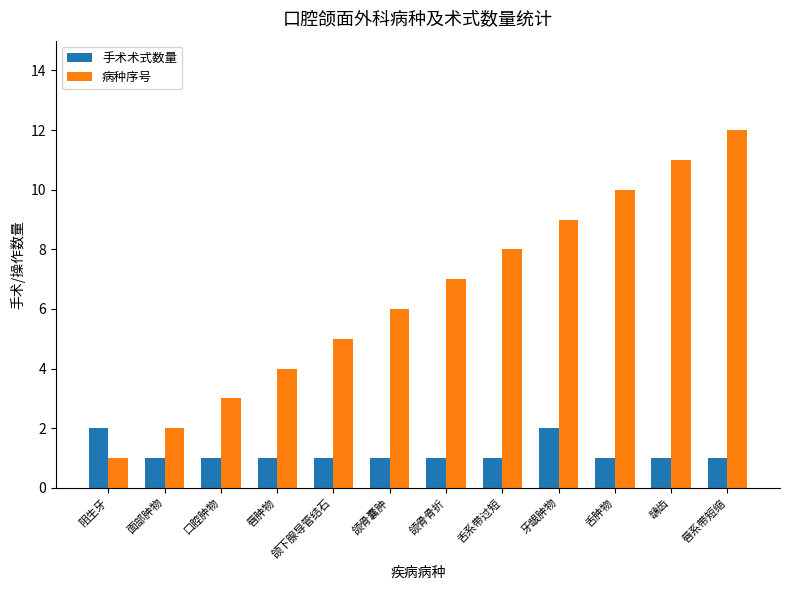

Reading left to right, extract all data points from this chart.

手术术式数量: 2	1	1	1	1	1	1	1	2	1	1	1
病种序号: 1	2	3	4	5	6	7	8	9	10	11	12